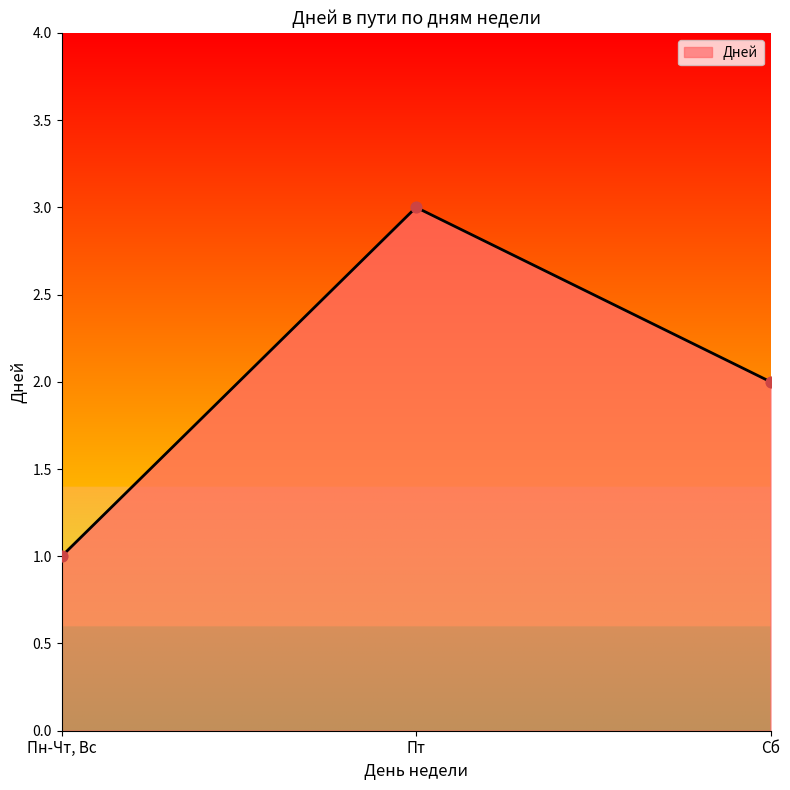

Between Пт and Сб, which is larger?

Пт